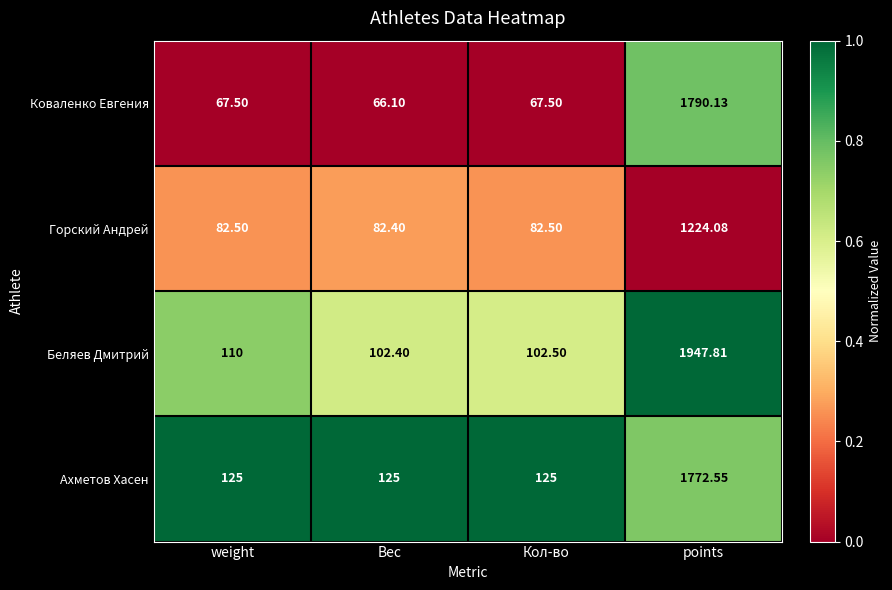

At which category does the chart reach its minimum across all series?

Вес